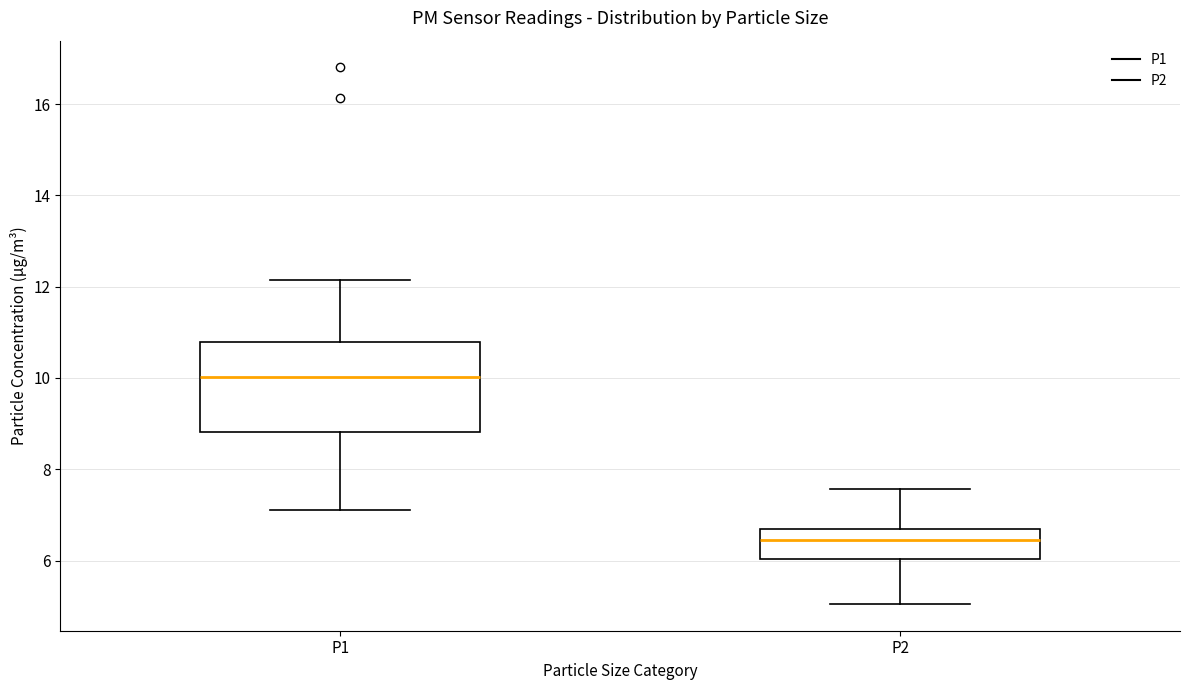

Which box has the lowest median line?

P2